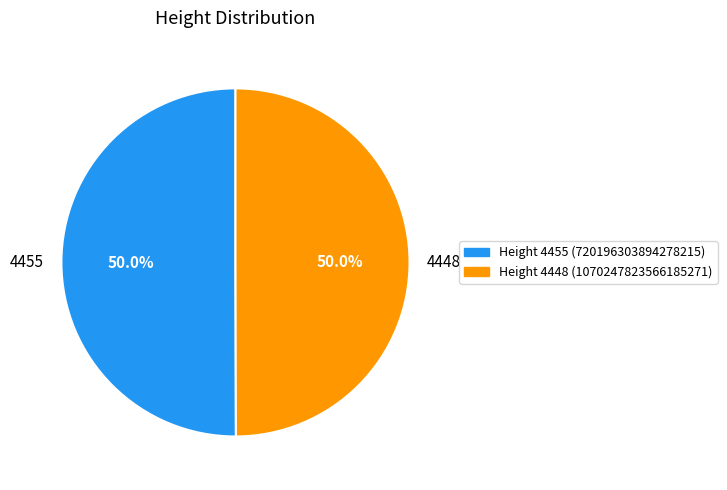

True or false: 4448 accounts for 40% of the total.

False